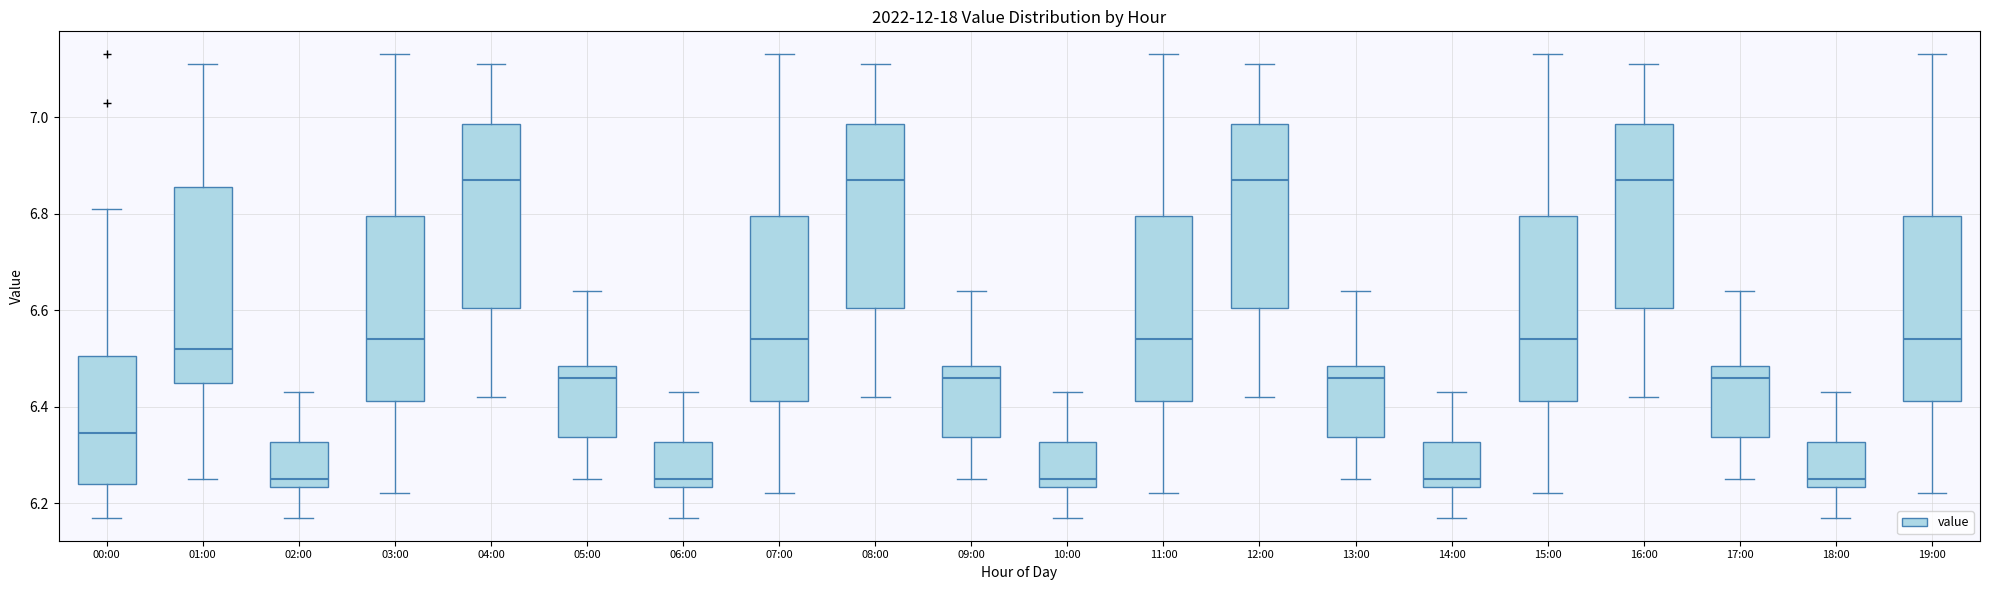

Which box is the tallest, from its lower edge to its upper edge?

01:00